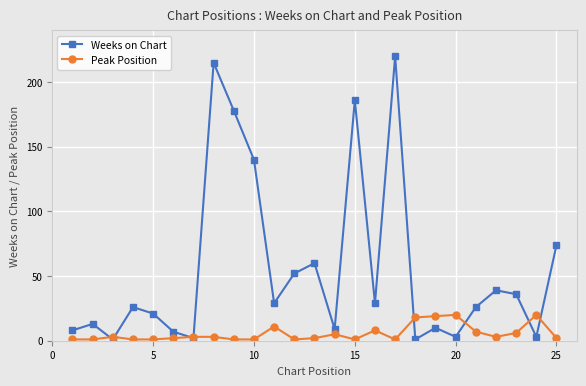

Which series has the largest total across all categories?

Weeks on Chart